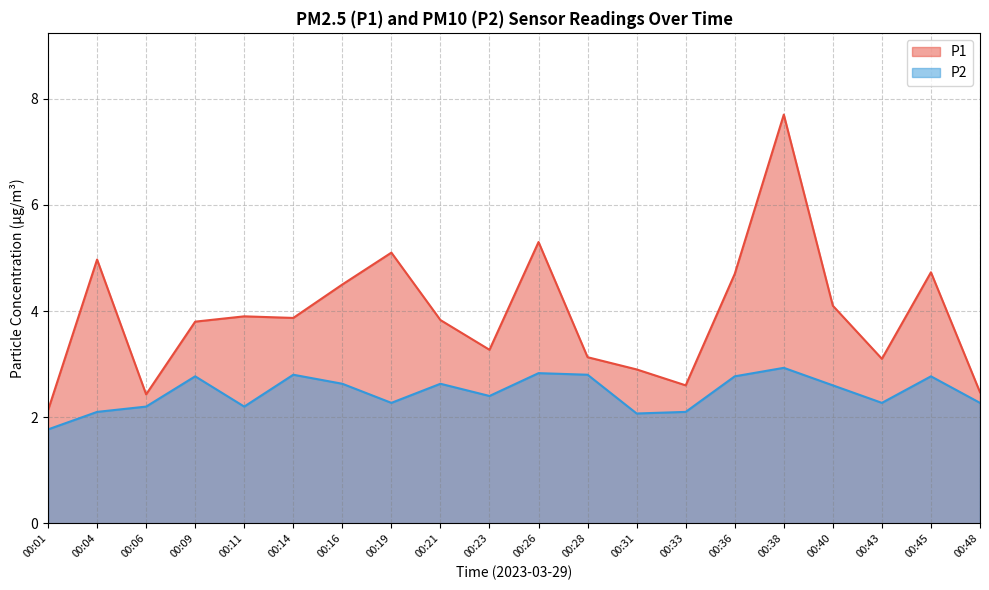

What is the difference between the maximum and minimum values in the P1 series?

5.6